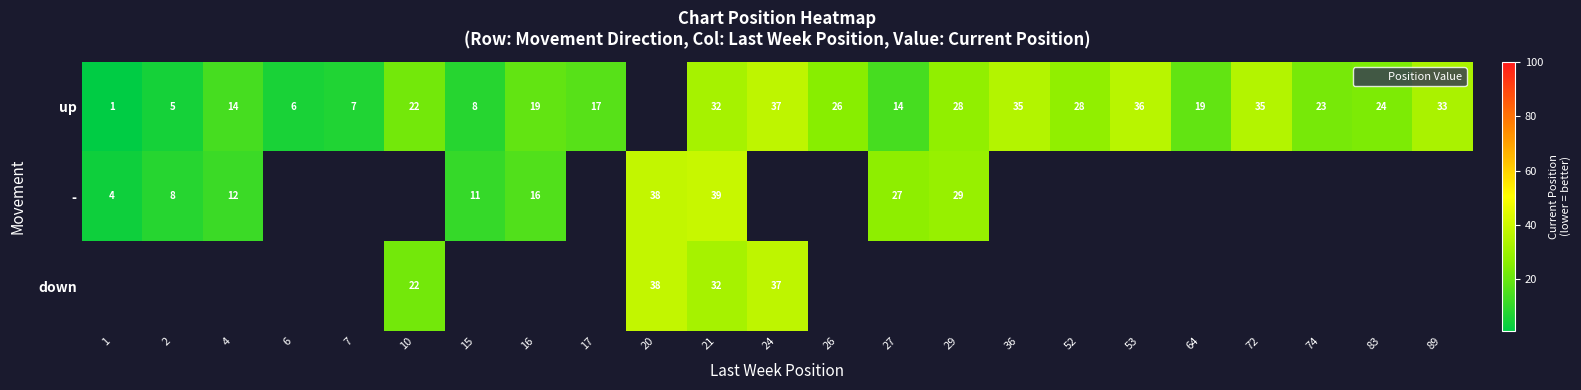

Rank the series at 10 from lowest to highest value.

up, -, down